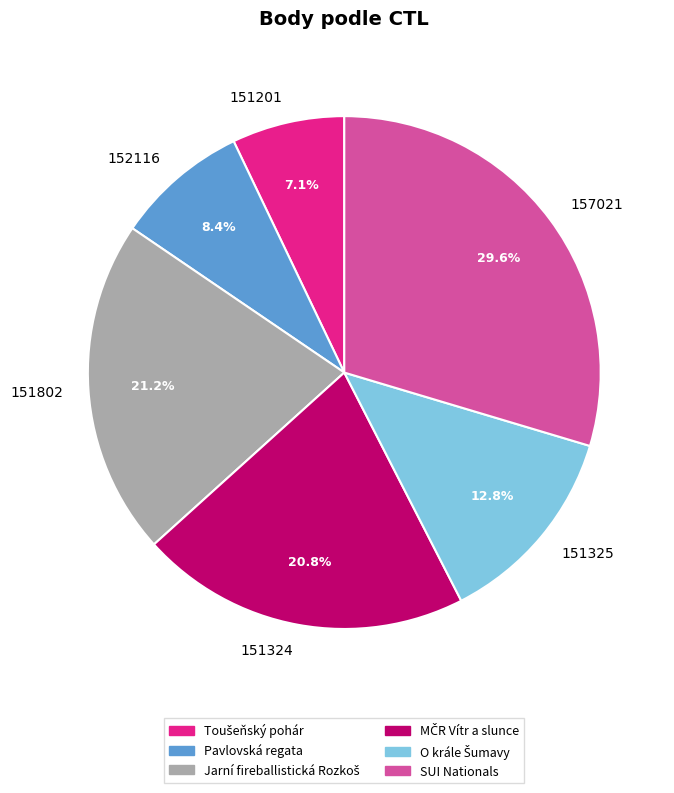

To the nearest percent, what is the combined percentage of 151324 and 151201?

28%